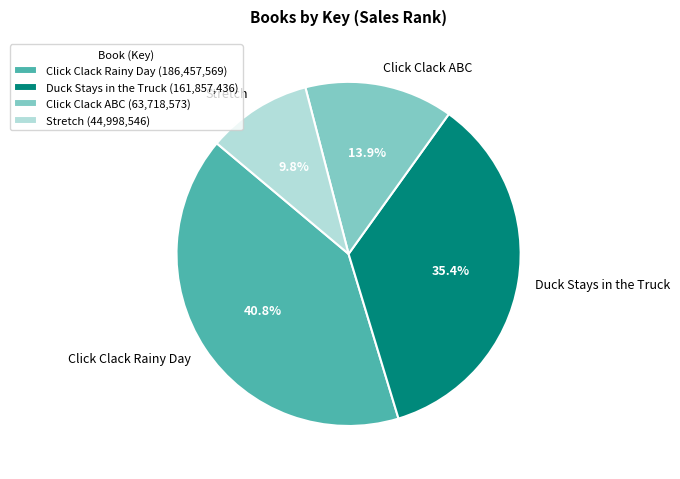

Approximately how many times larger is the value at Click Clack Rainy Day compared to Duck Stays in the Truck?

1.2